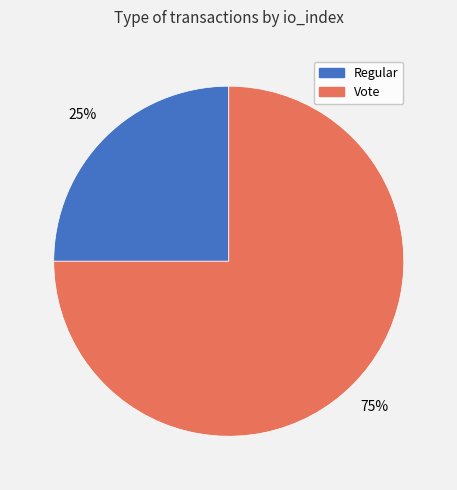

What is the ratio of the value at Vote to the value at Regular?

3.0